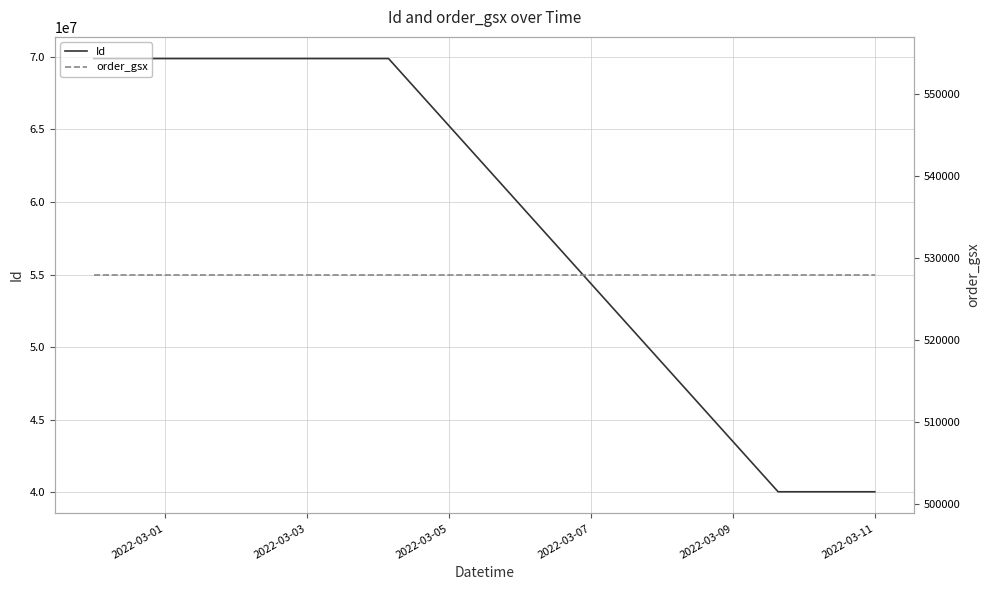

What is the minimum value for Id?

40039809